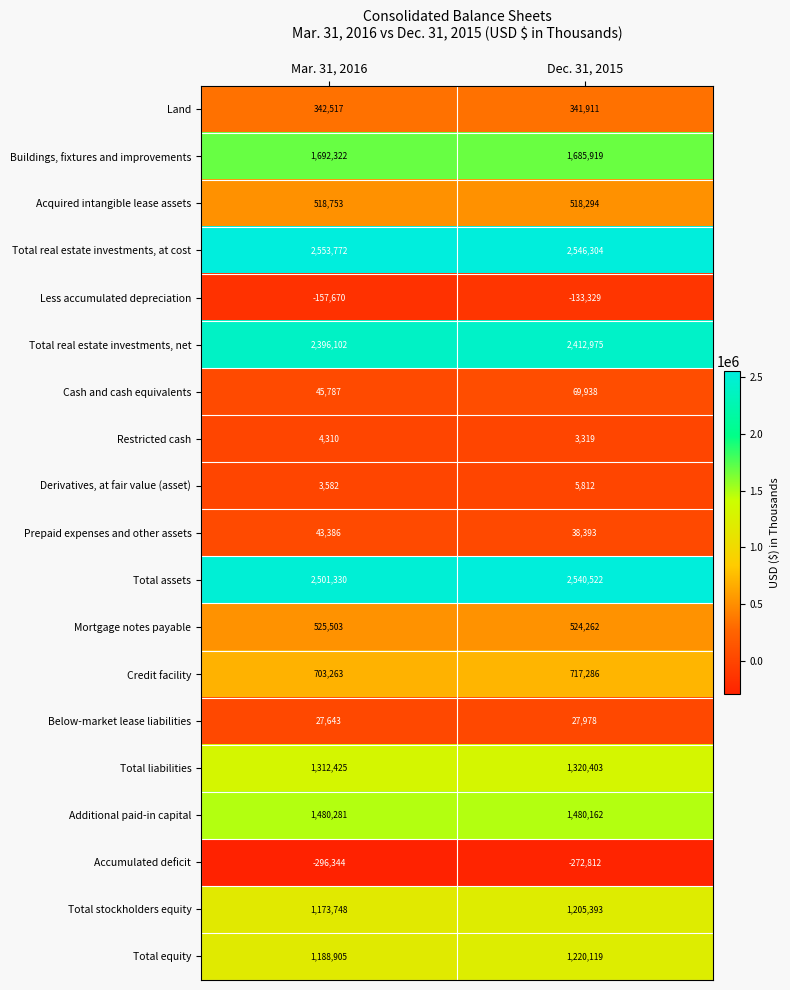

At which label is Total assets closest to 2520926?

Mar. 31, 2016